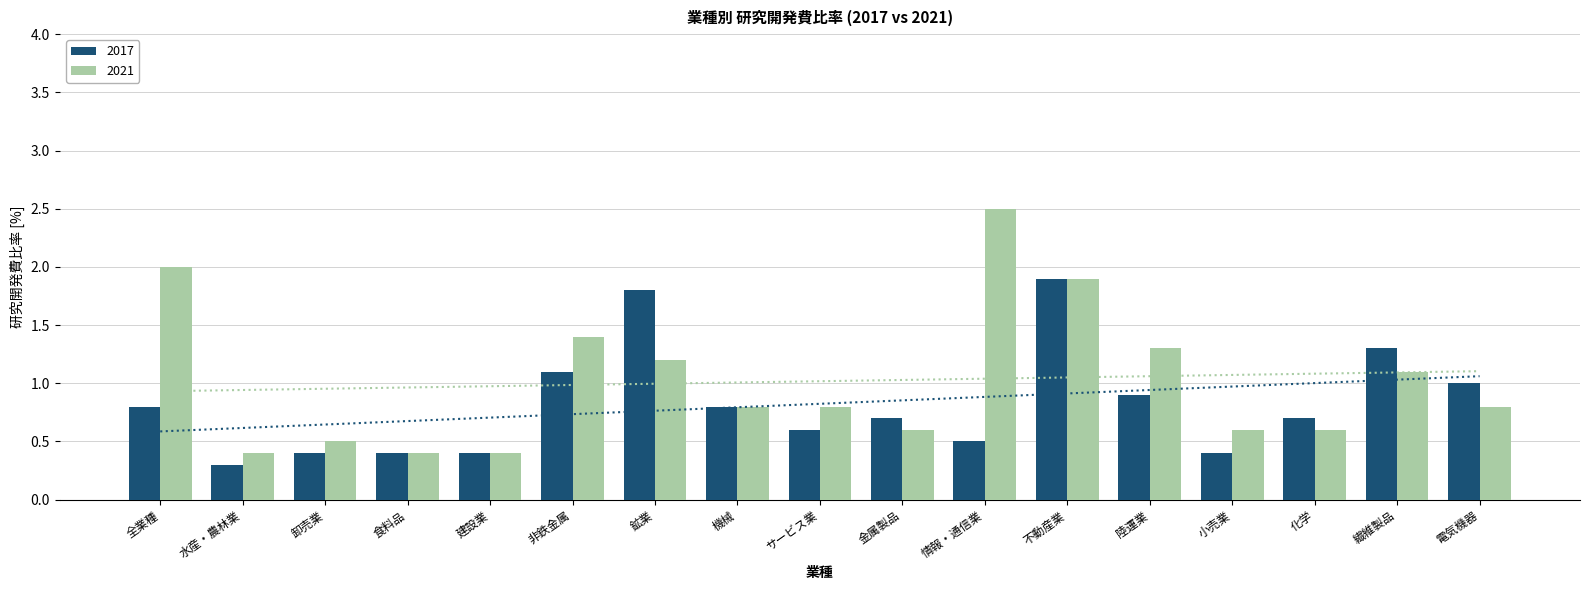

What is the average value of the 2021 series?

1.0